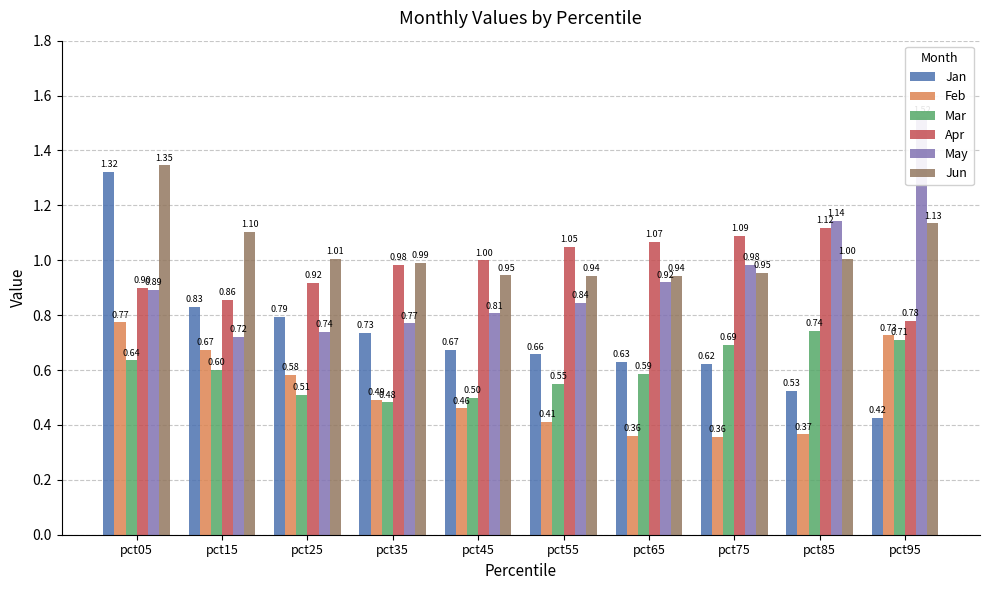

How many series are shown in this chart?

6